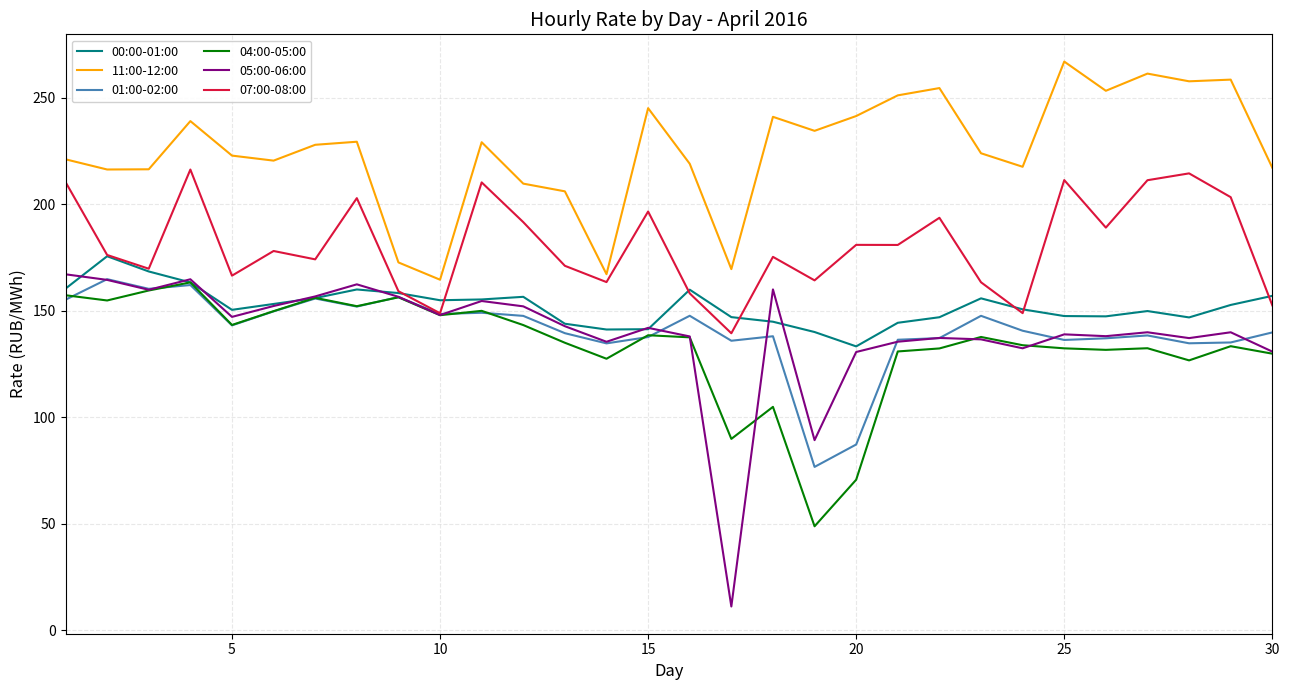

Is this an area chart (filled region under the line)?

No